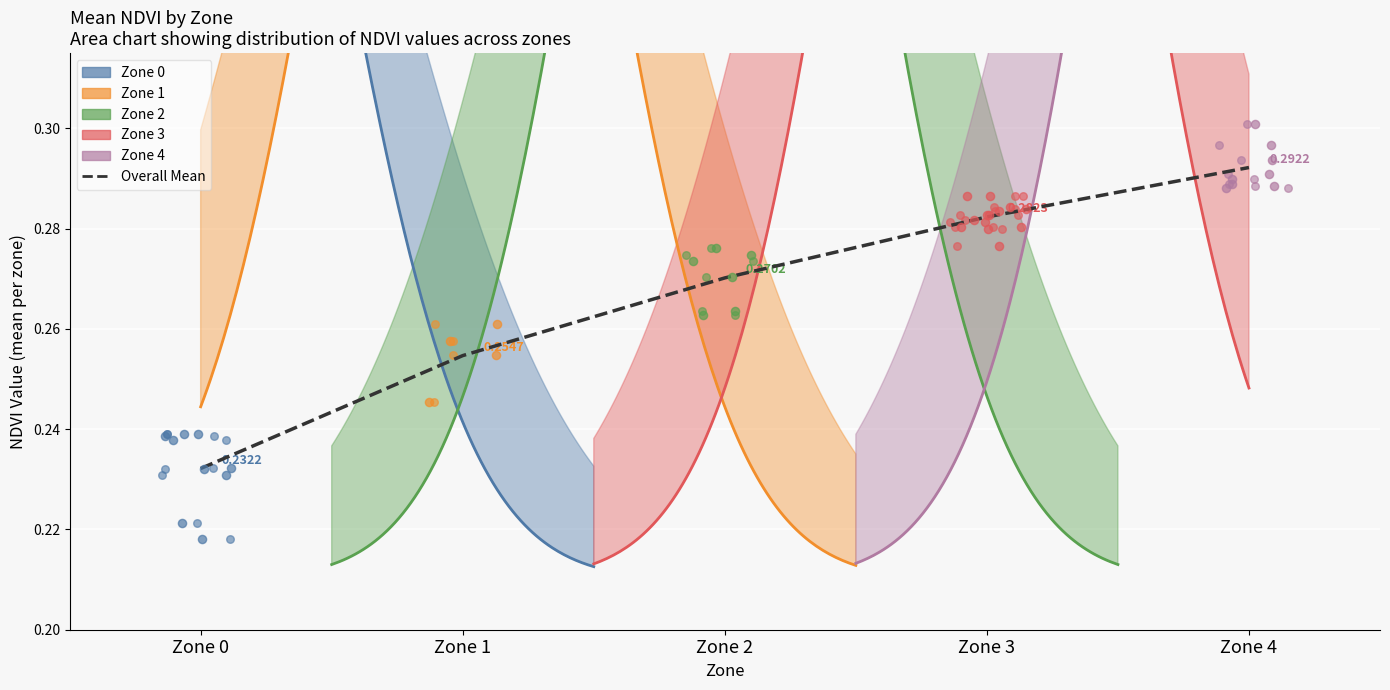

Between Zone 3 and Zone 1, which is larger?

Zone 3